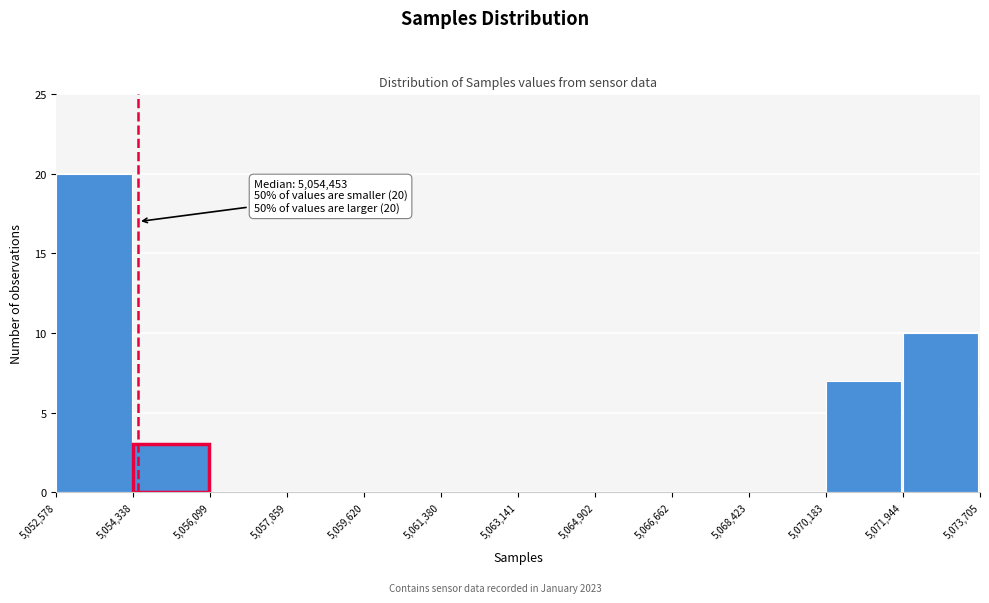

Which range on the x-axis has the tallest bar?

5,052,578 to 5,054,338